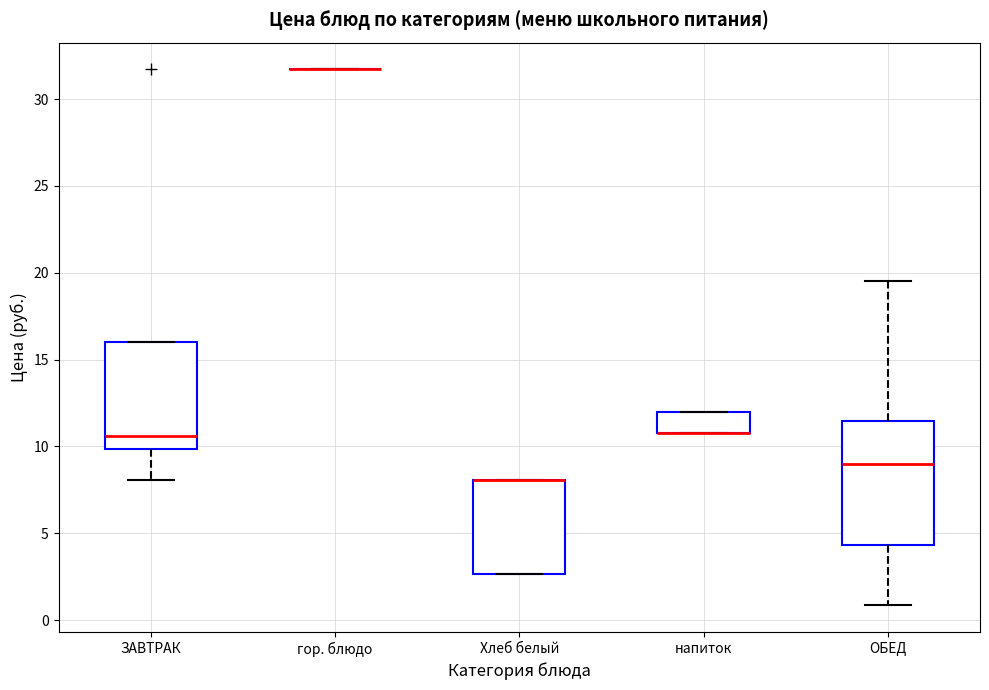

Where is the upper edge of the box for Хлеб белый on the y-axis? The values are not printed on the chart, so give them approximately, as read against the axis.

8.0